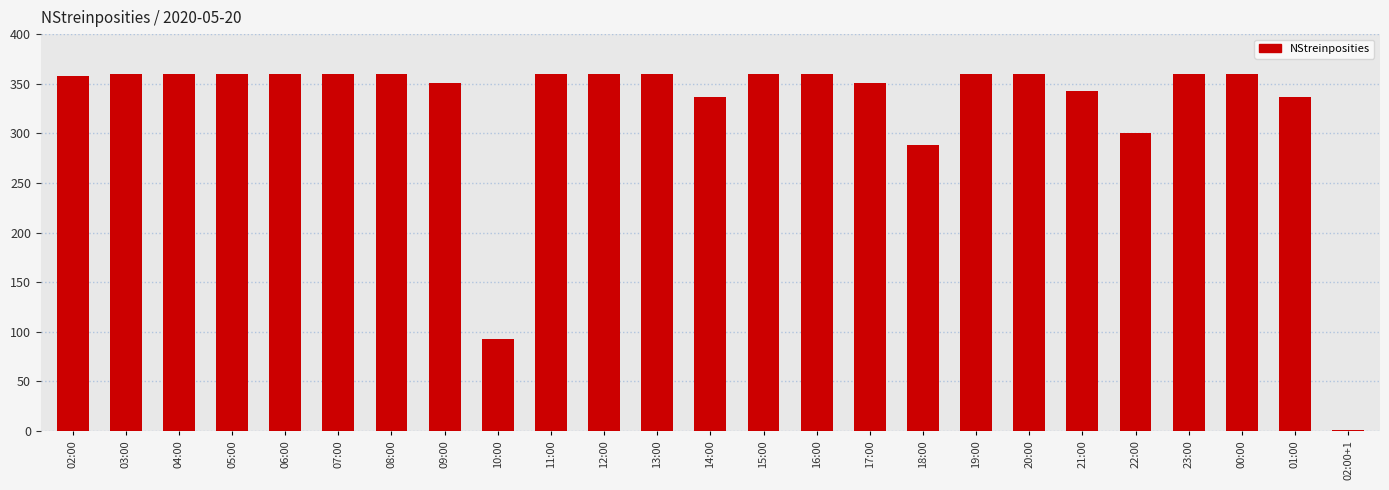

What is the greatest value displayed?

360